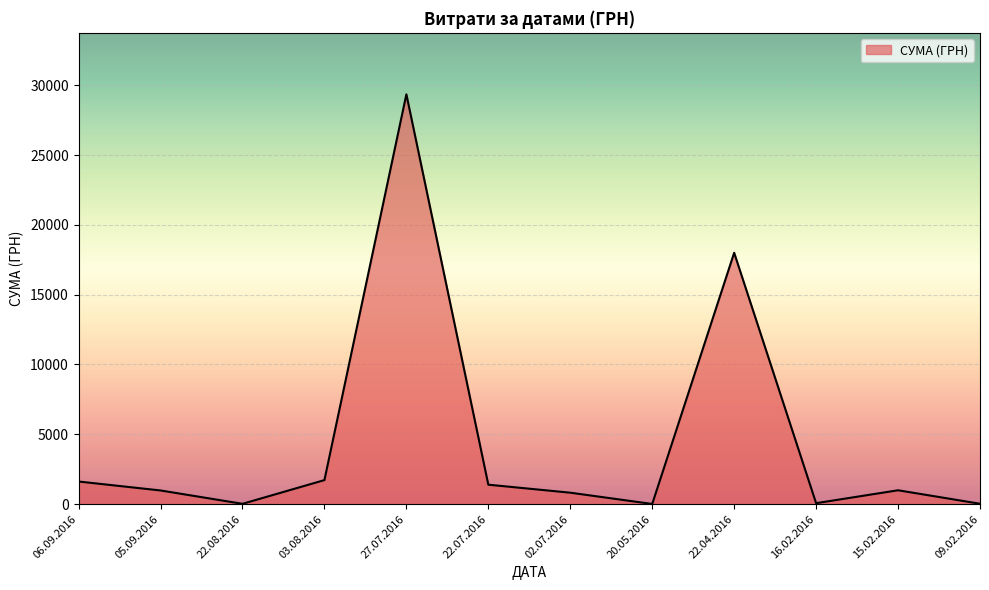

What is the smallest value displayed?

12.0